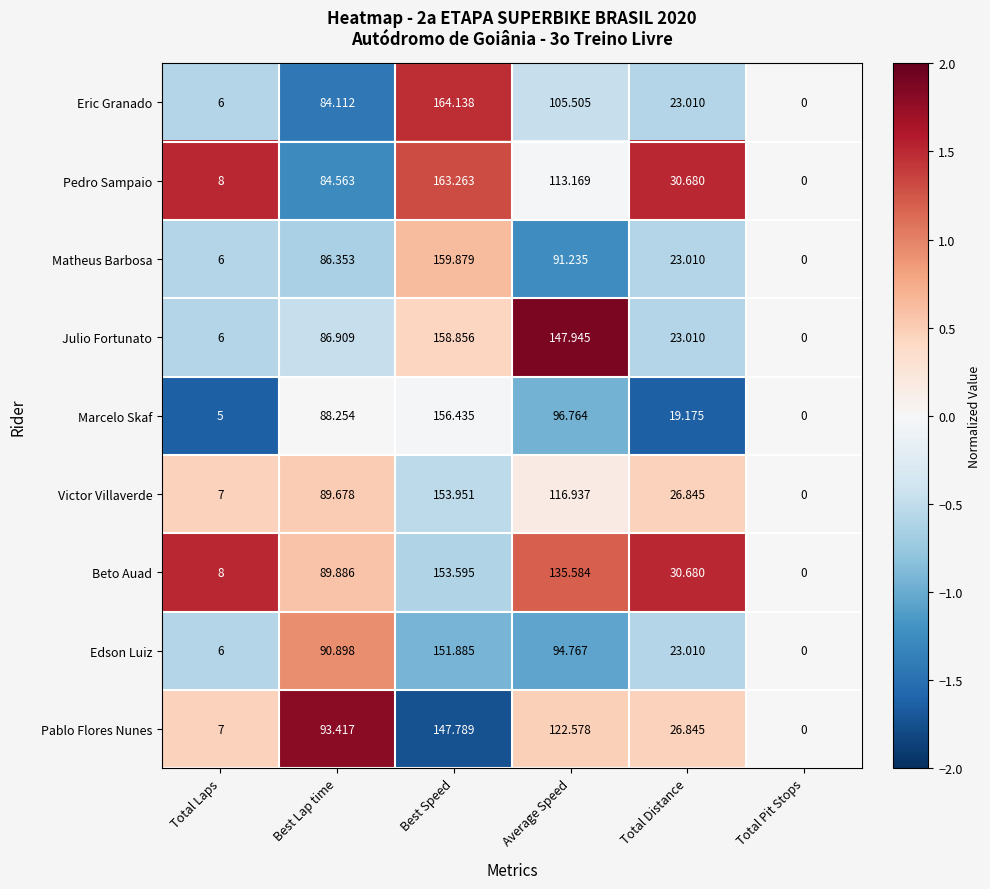

Which label corresponds to the largest value in the chart?

Best Speed